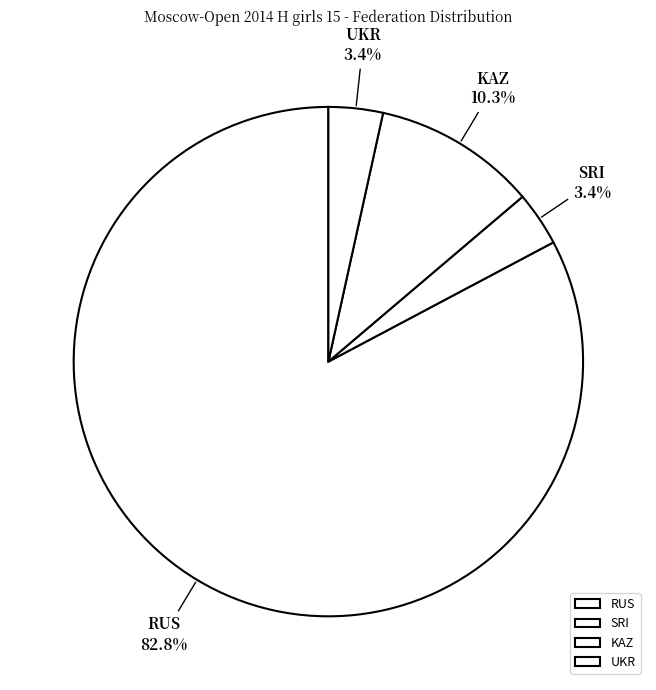

To the nearest percent, what is the combined percentage of RUS and SRI?

86%